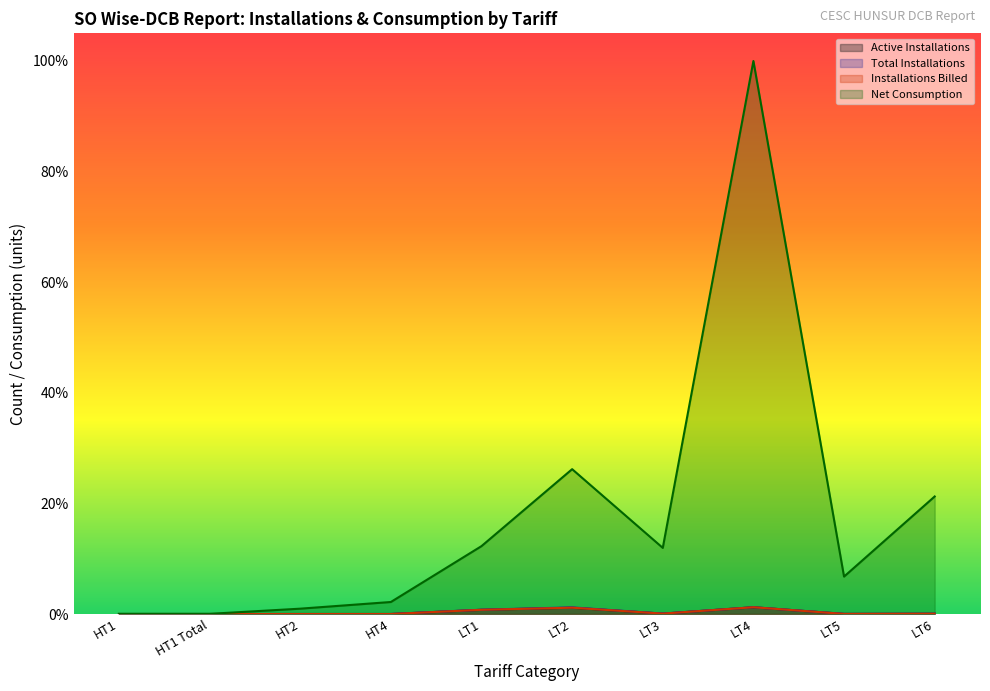

True or false: Active Installations and Net Consumption intersect in this chart.

False